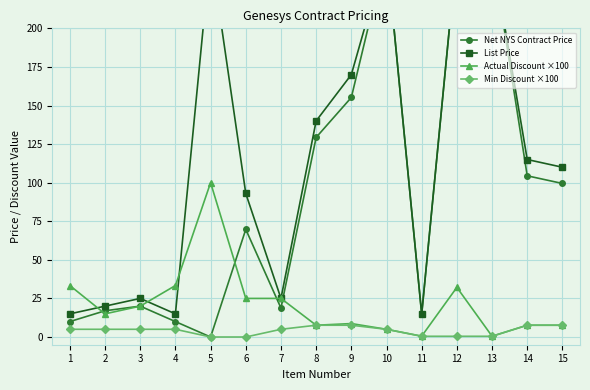

What is the difference between the maximum and minimum values in the Min Discount ×100 series?

7.6